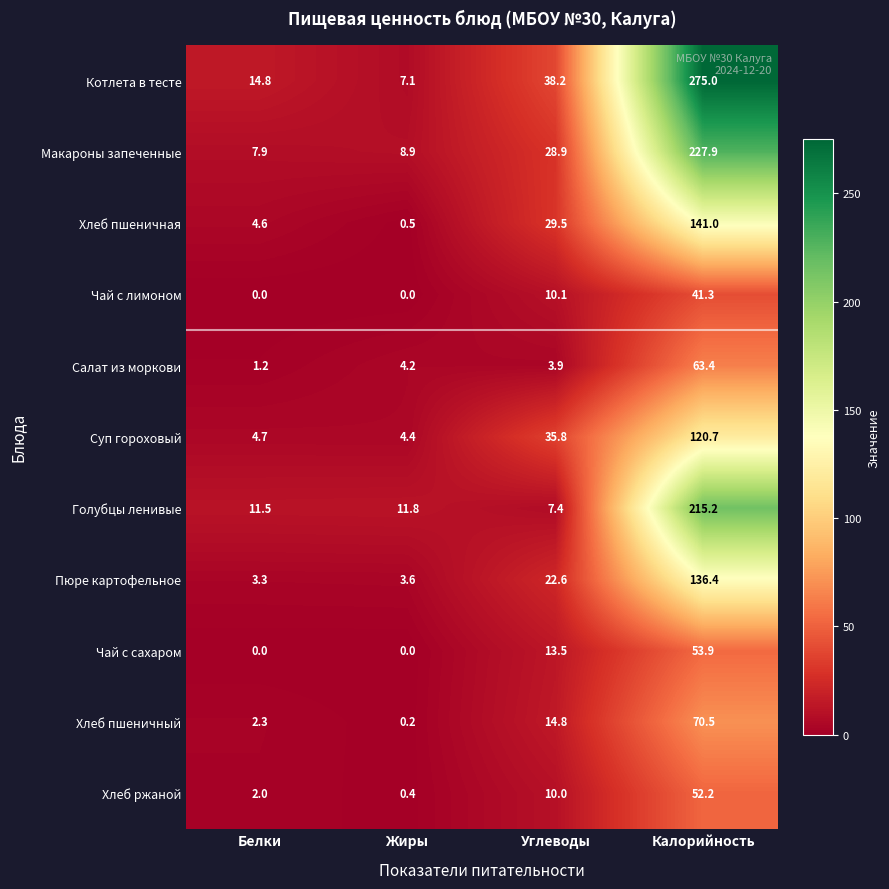

The Чай с сахаром series shows 13.5 at Углеводы. True or false?

True